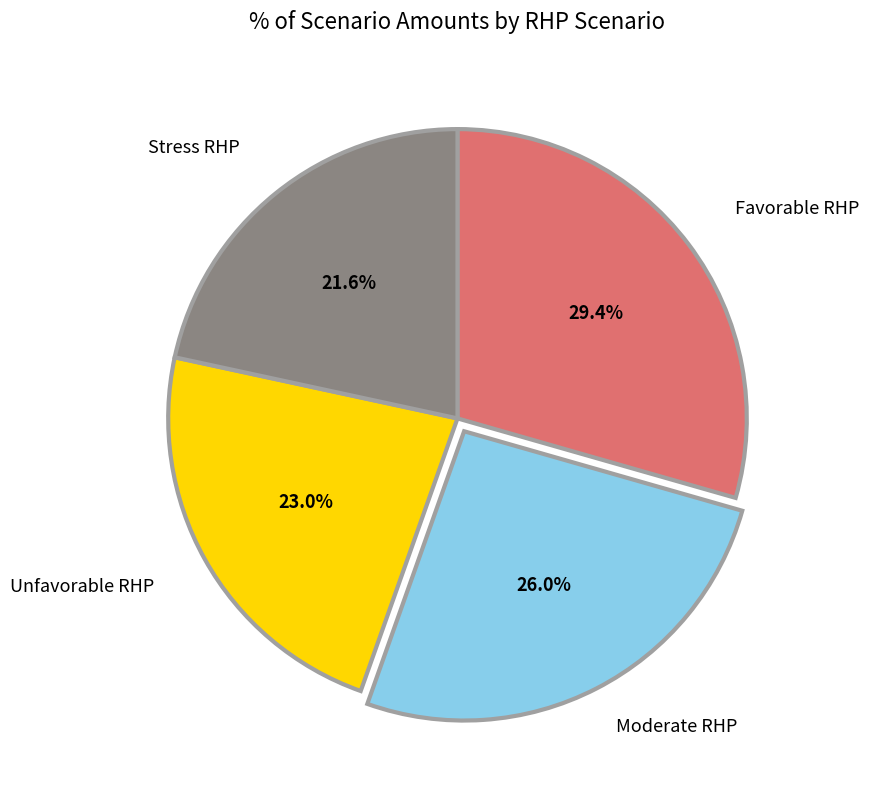

Is there any slice that represents more than half of the pie?

No